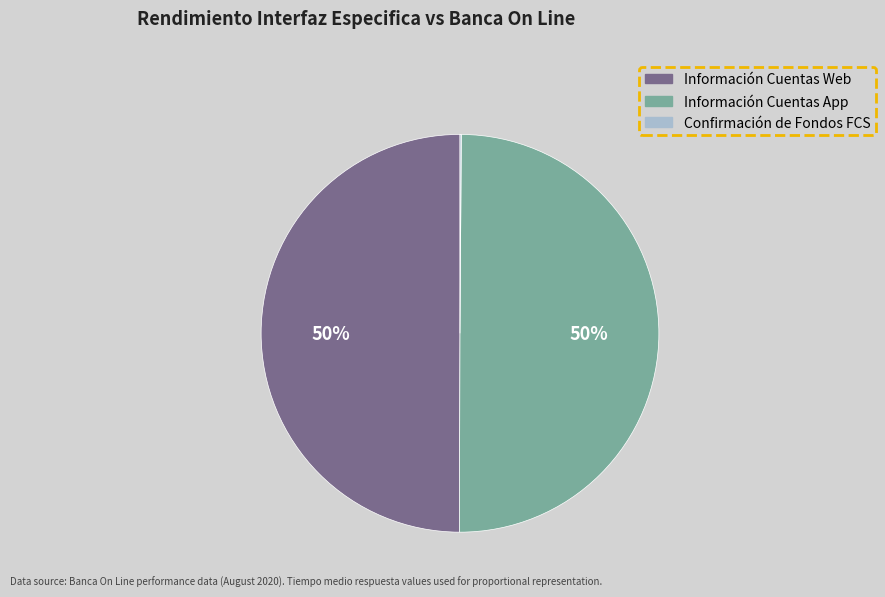

To the nearest percent, what percentage of the pie is Información Cuentas App?

50%